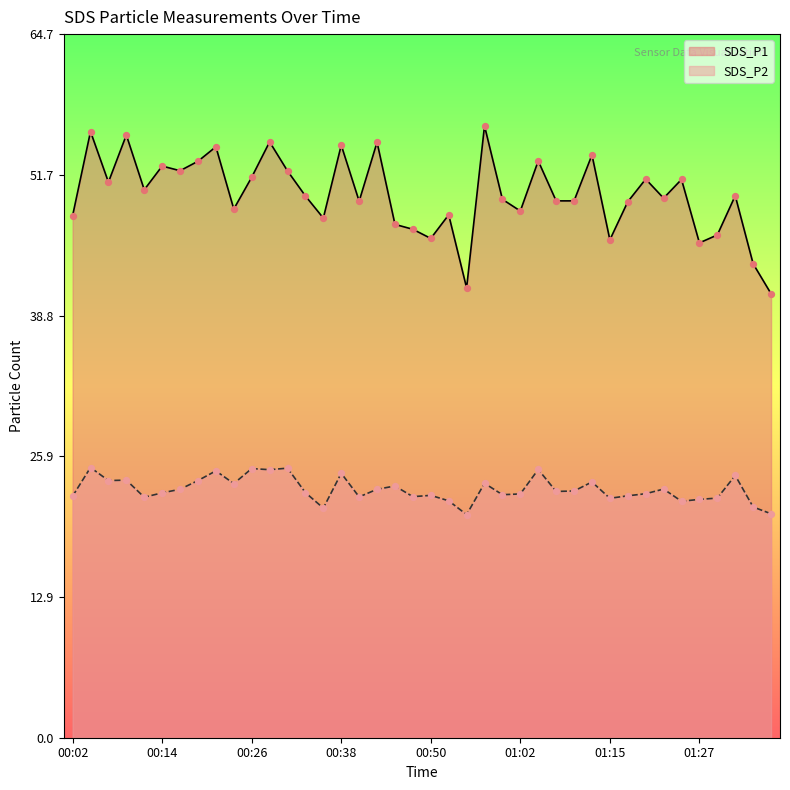

Which series has the largest total across all categories?

SDS_P1